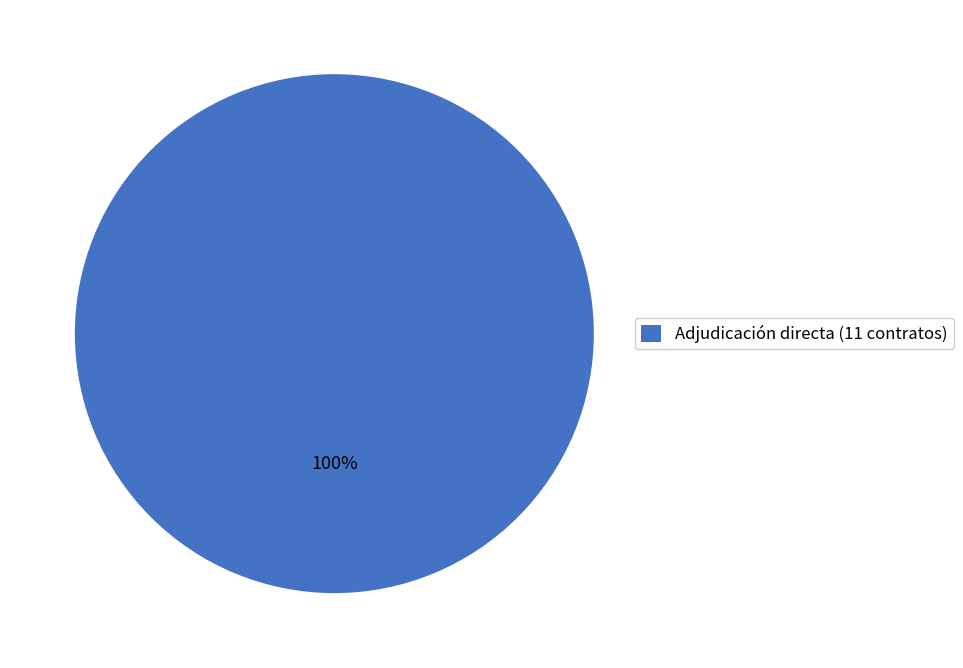

True or false: Adjudicación directa (11 contratos) accounts for 100% of the total.

True